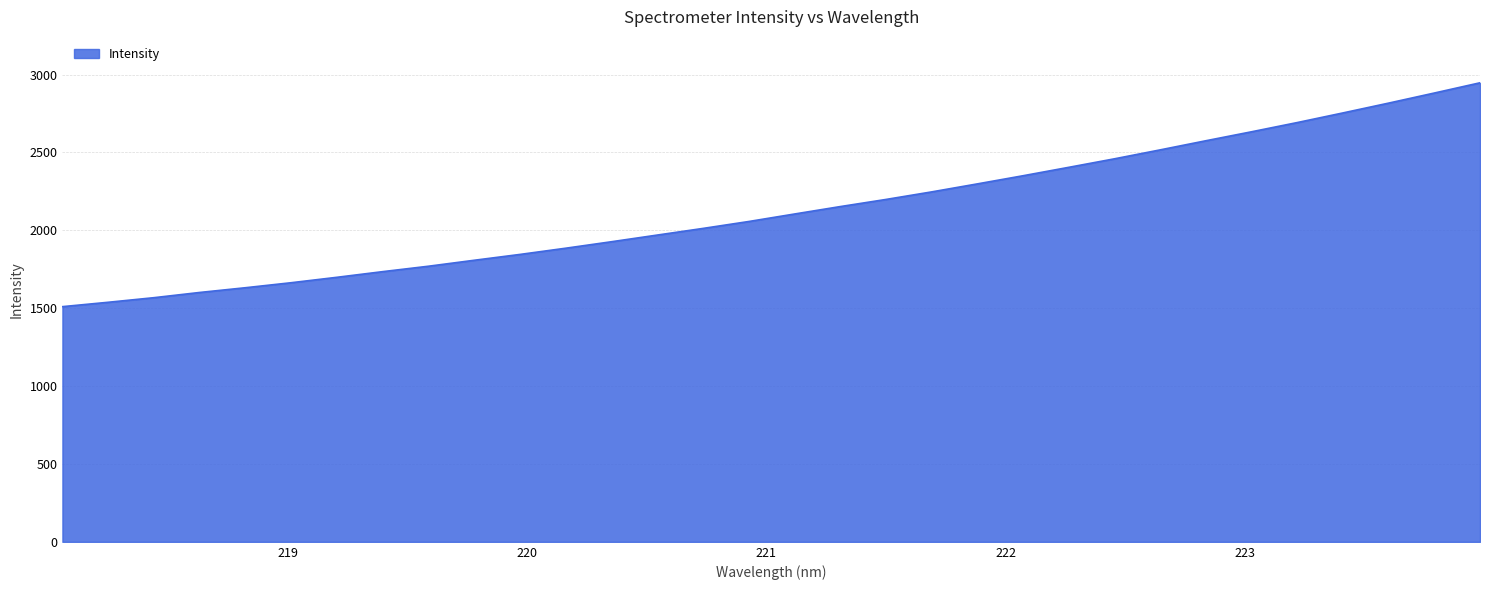

What is the difference between the maximum and minimum values?

1437.3